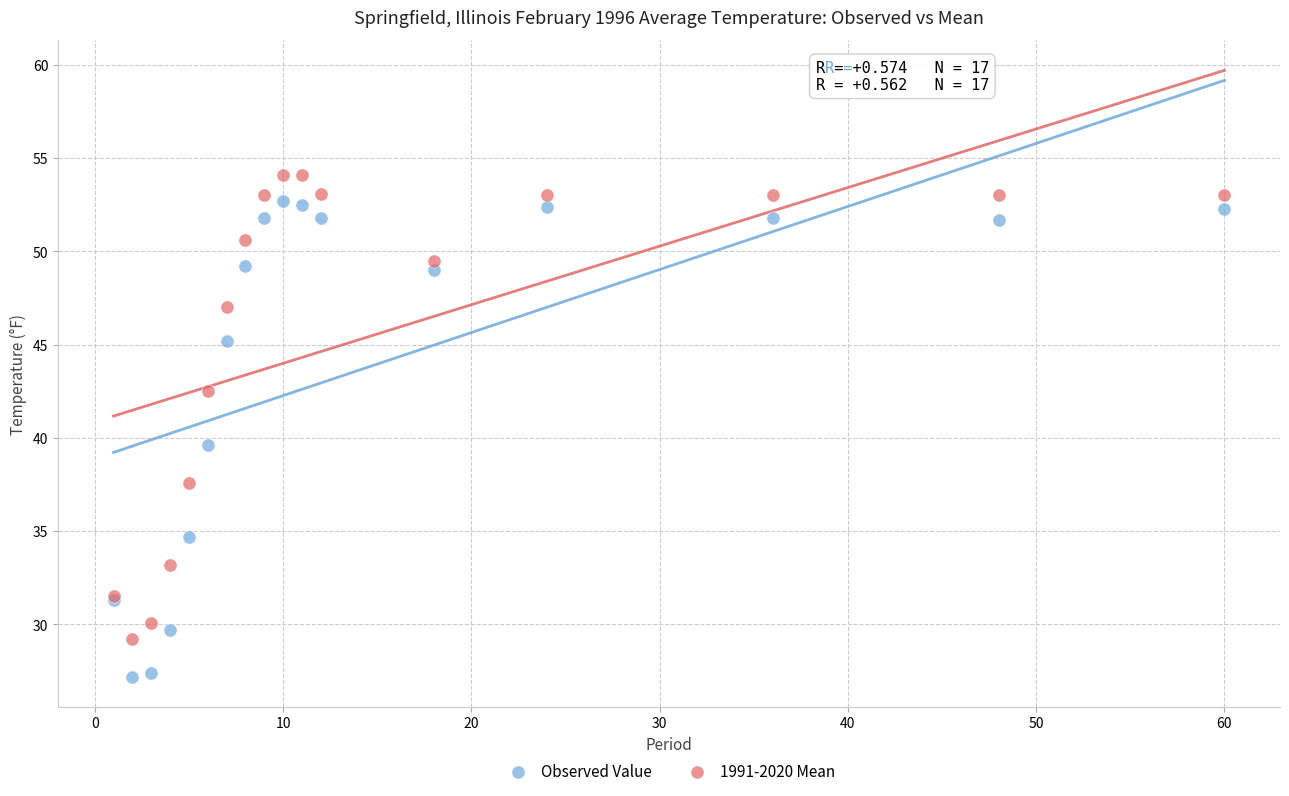

In the Observed Value series, what Y value is closest to 39?

39.6